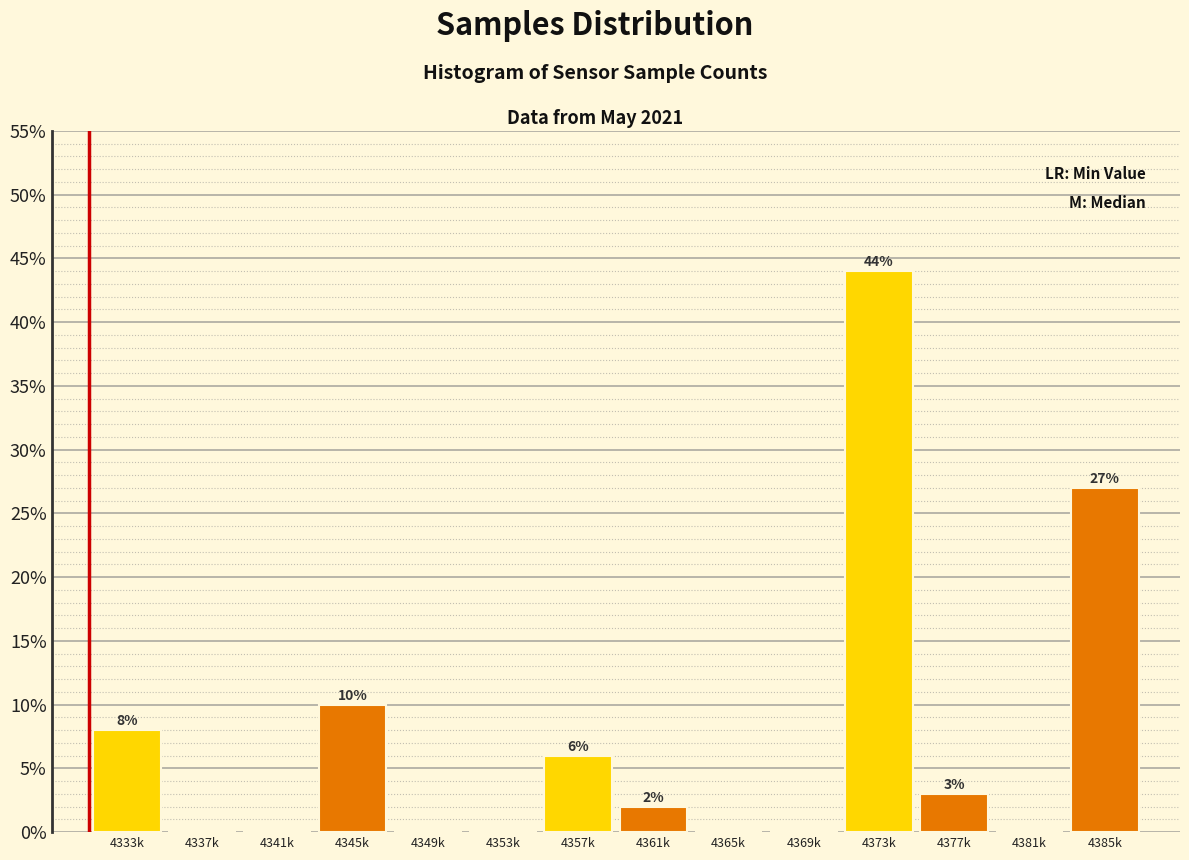

Reading left to right, transcribe all the data shown in this chart.

4333k=8	4337k=0	4341k=0	4345k=10	4349k=0	4353k=0	4357k=6	4361k=2	4365k=0	4369k=0	4373k=44	4377k=3	4381k=0	4385k=27